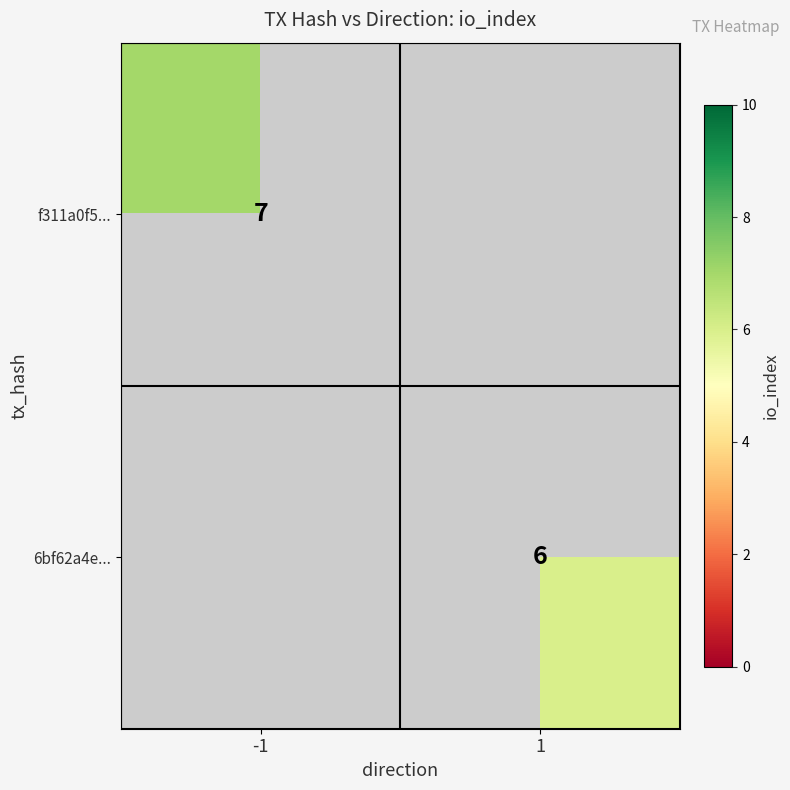

Is it true that 6bf62a4e... equals 6 at 1?

True